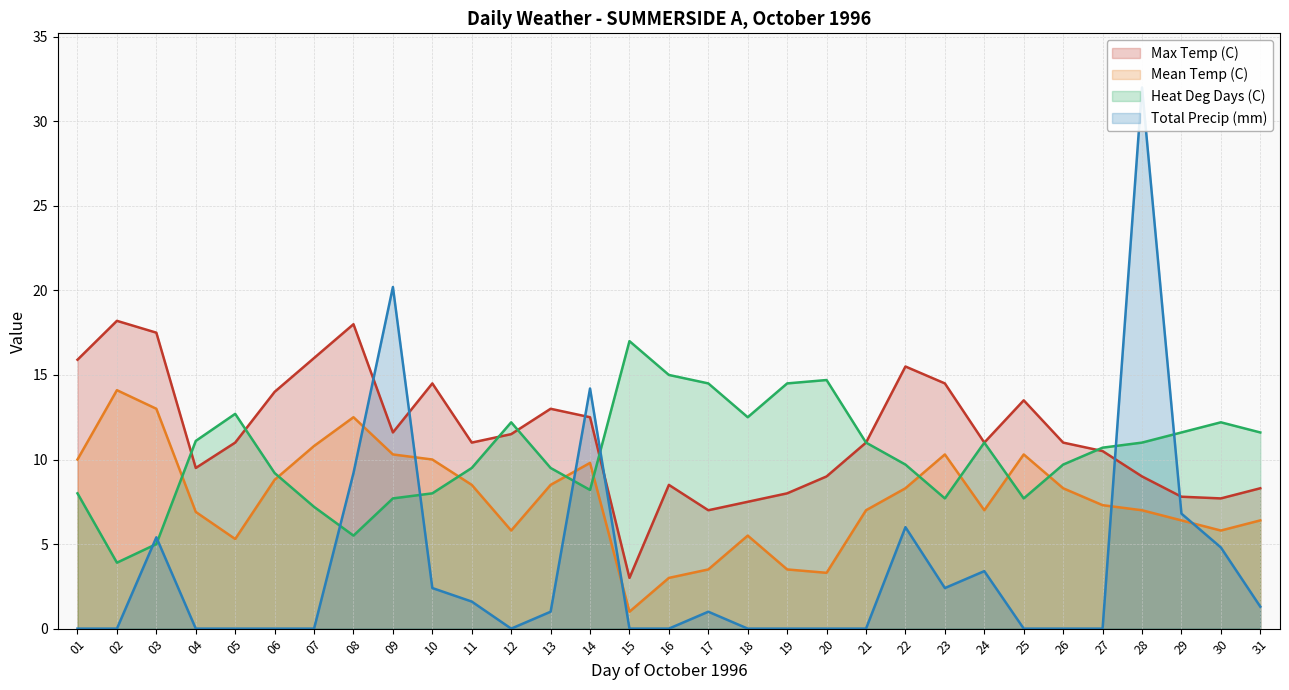

Which has a higher value, 14 or 13?

13